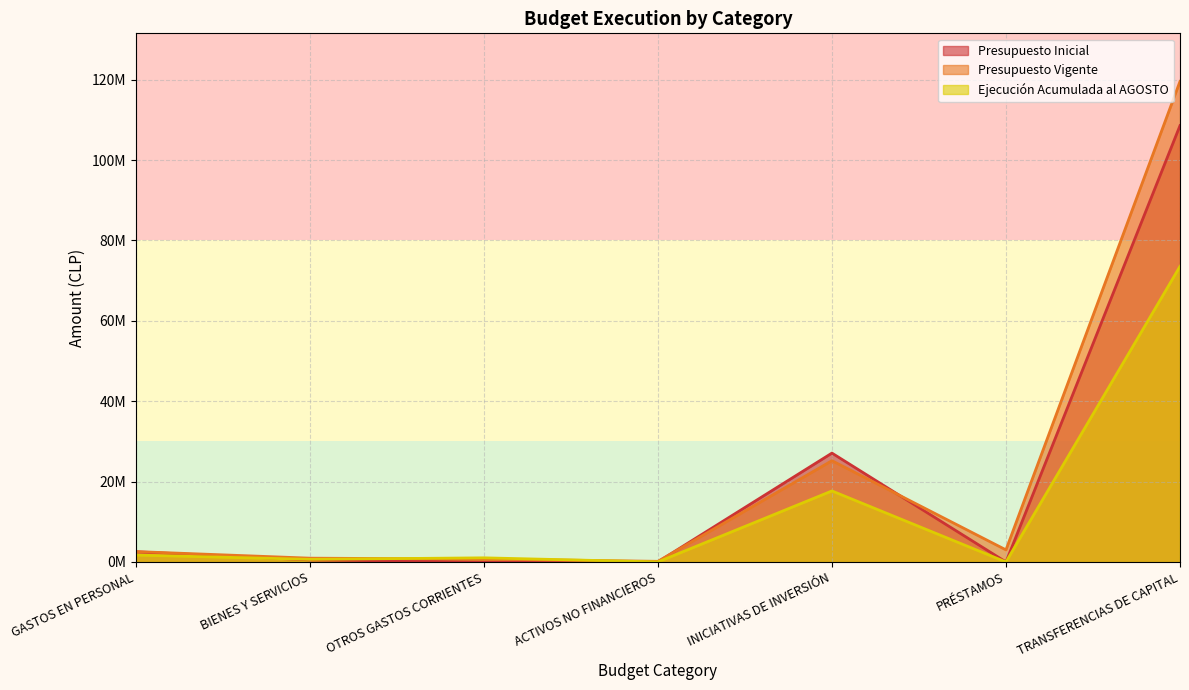

Which has a higher value, TRANSFERENCIAS DE CAPITAL or BIENES Y SERVICIOS?

TRANSFERENCIAS DE CAPITAL